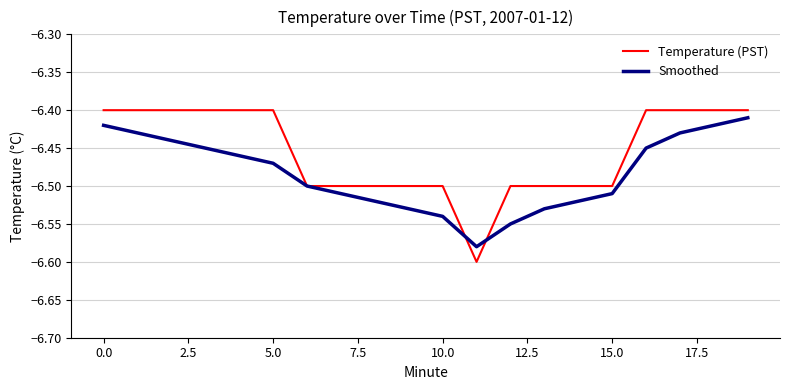

Which series has the widest spread of values?

Temperature (PST)